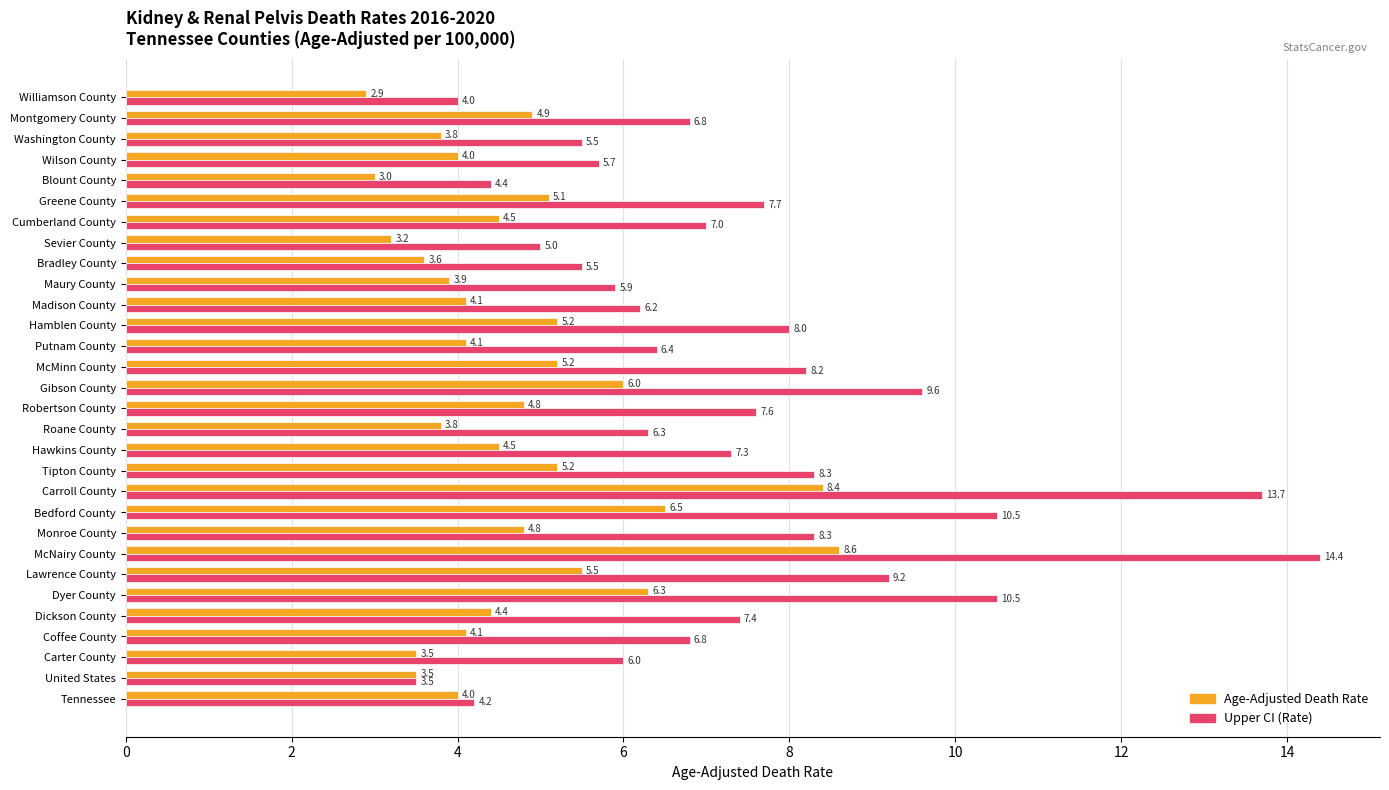

What is the maximum value for Age-Adjusted Death Rate?

8.6